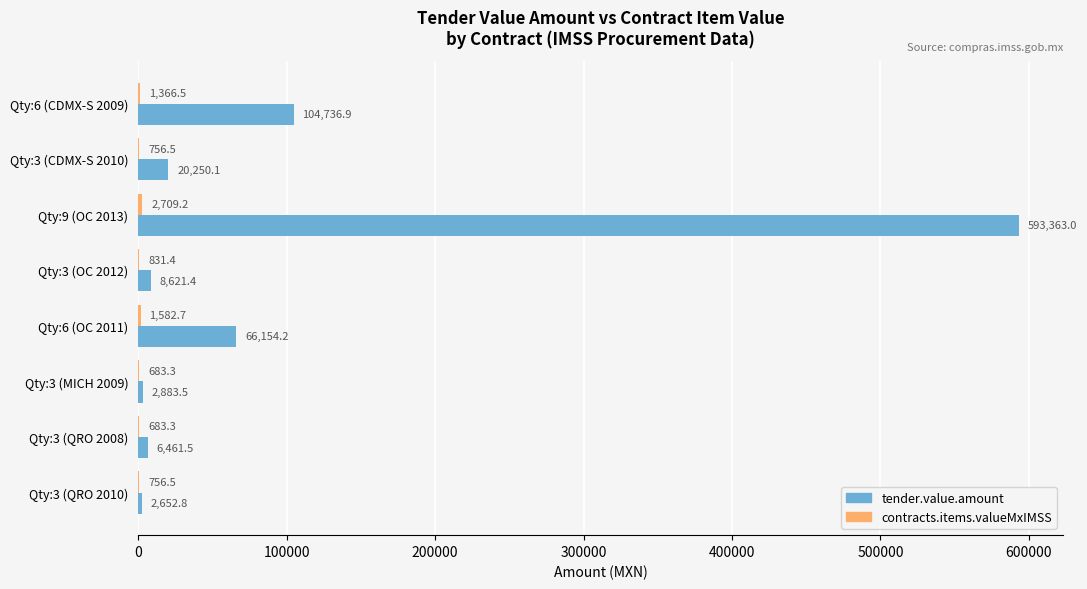

The value of tender.value.amount at Qty:6 (OC 2011) is 66154.2. True or false?

True